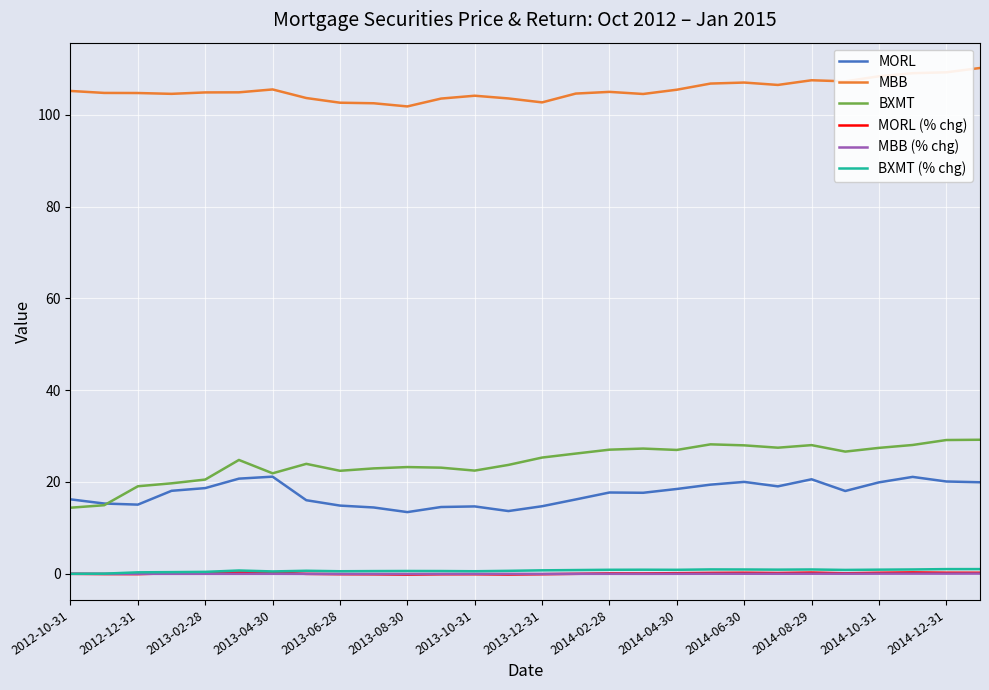

True or false: MBB and BXMT cross at least once.

False